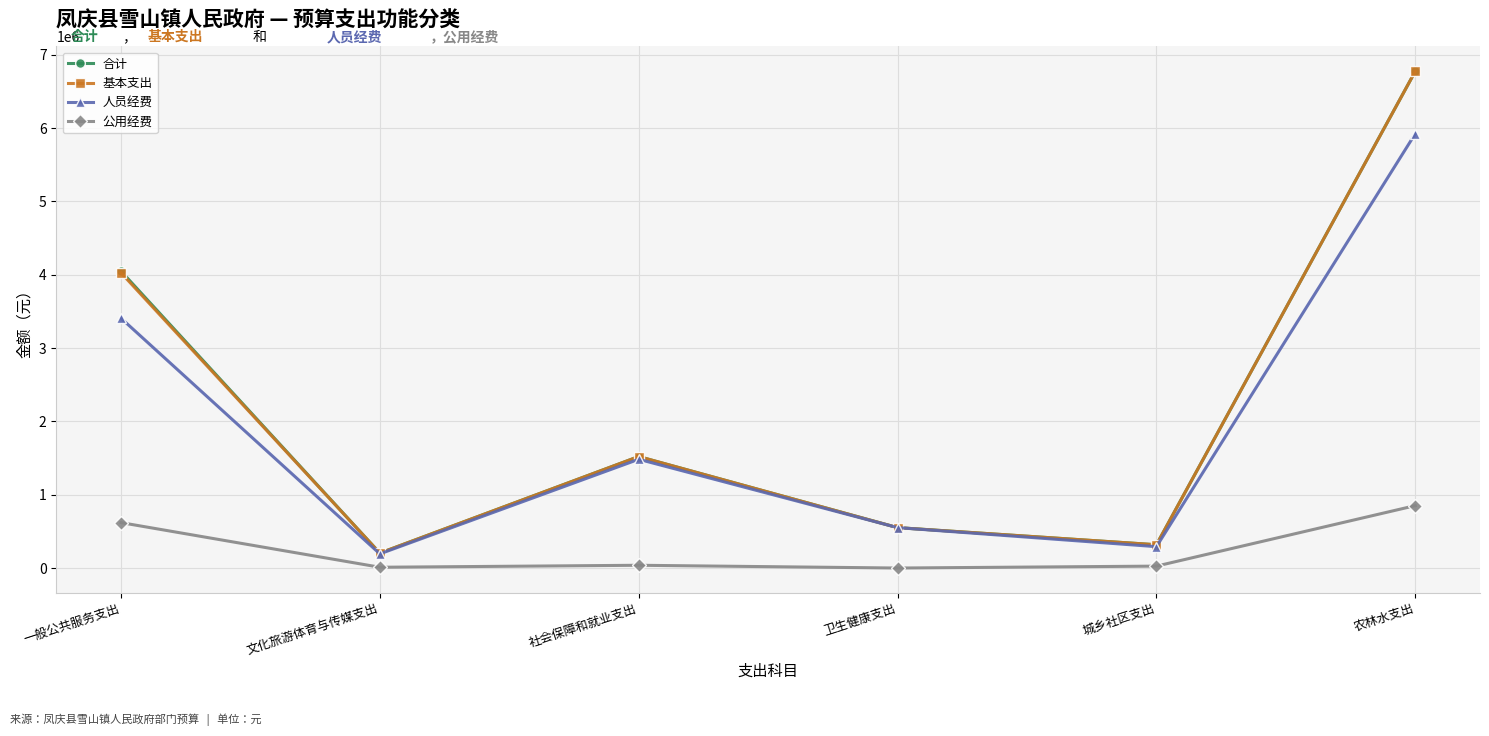

What value does the 基本支出 series have at 城乡社区支出?

317462.0